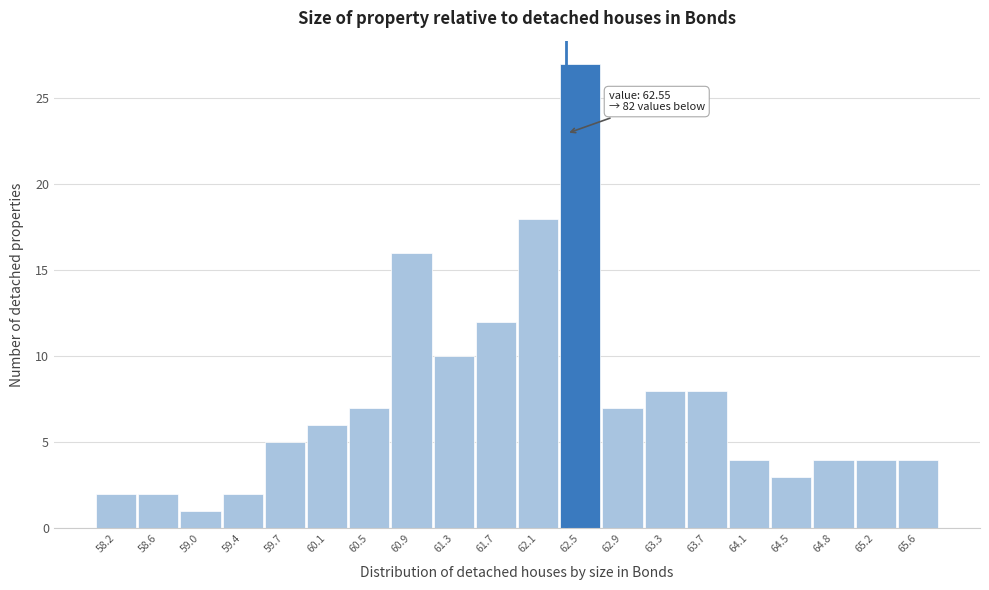

Reading right to left, list all the values displayed in this chart.

65.6=4	65.2=4	64.8=4	64.5=3	64.1=4	63.7=8	63.3=8	62.9=7	62.5=27	62.1=18	61.7=12	61.3=10	60.9=16	60.5=7	60.1=6	59.7=5	59.4=2	59.0=1	58.6=2	58.2=2